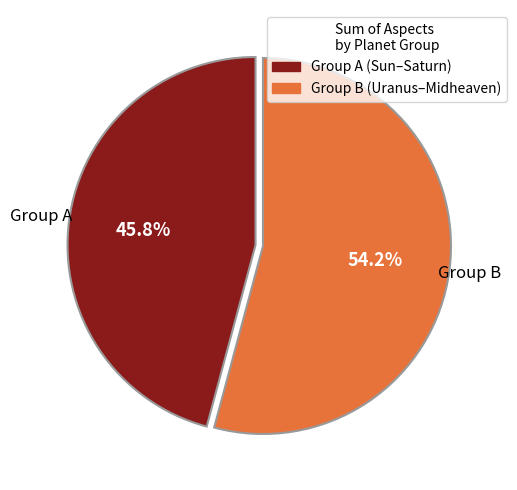

What is the total percentage of Group B (Uranus–Midheaven) and Group A (Sun–Saturn)?

100.0%